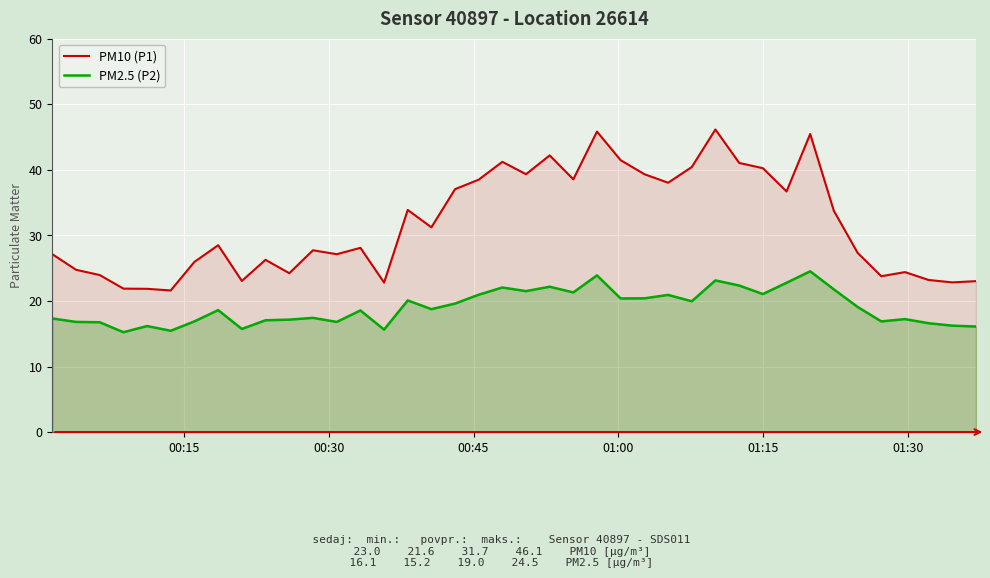

True or false: PM2.5 (P2) and PM10 (P1) cross at least once.

False